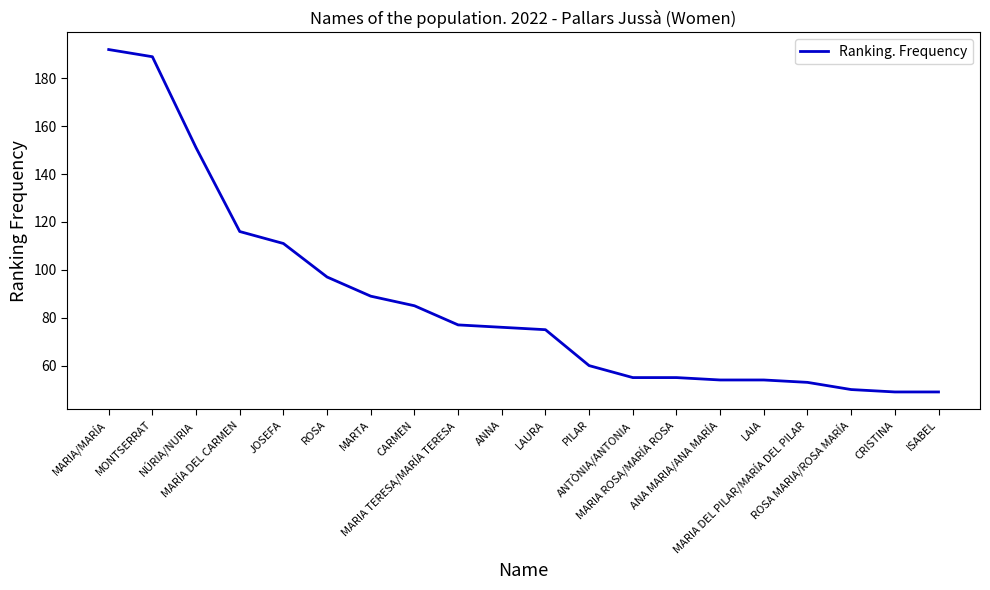

The value at CARMEN is 85. True or false?

True